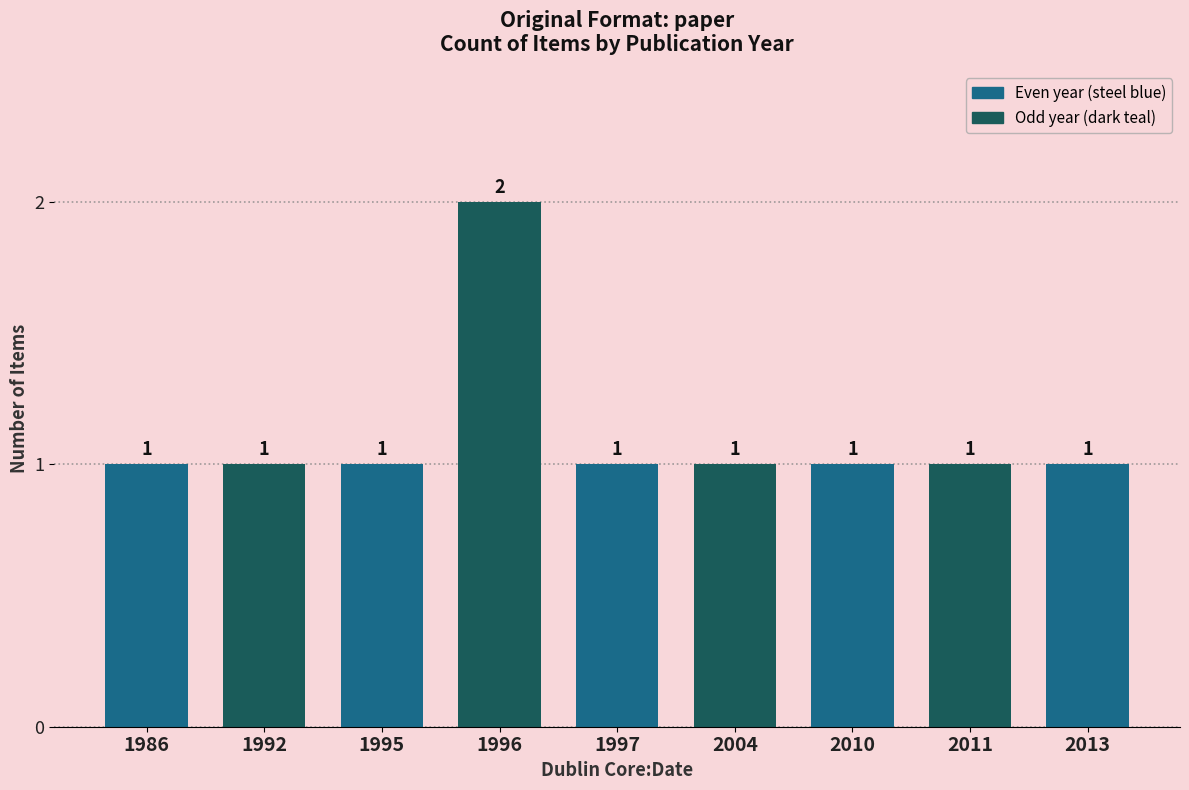

What is the value of the 6th bar from the left?

1